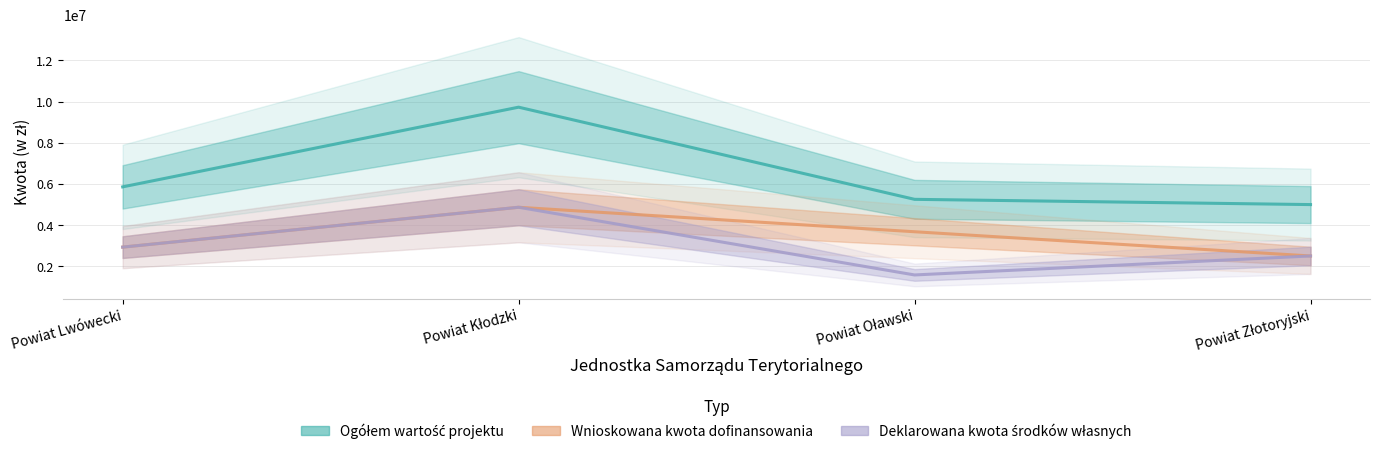

What is the minimum value for Ogółem wartość projektu?

4995916.0